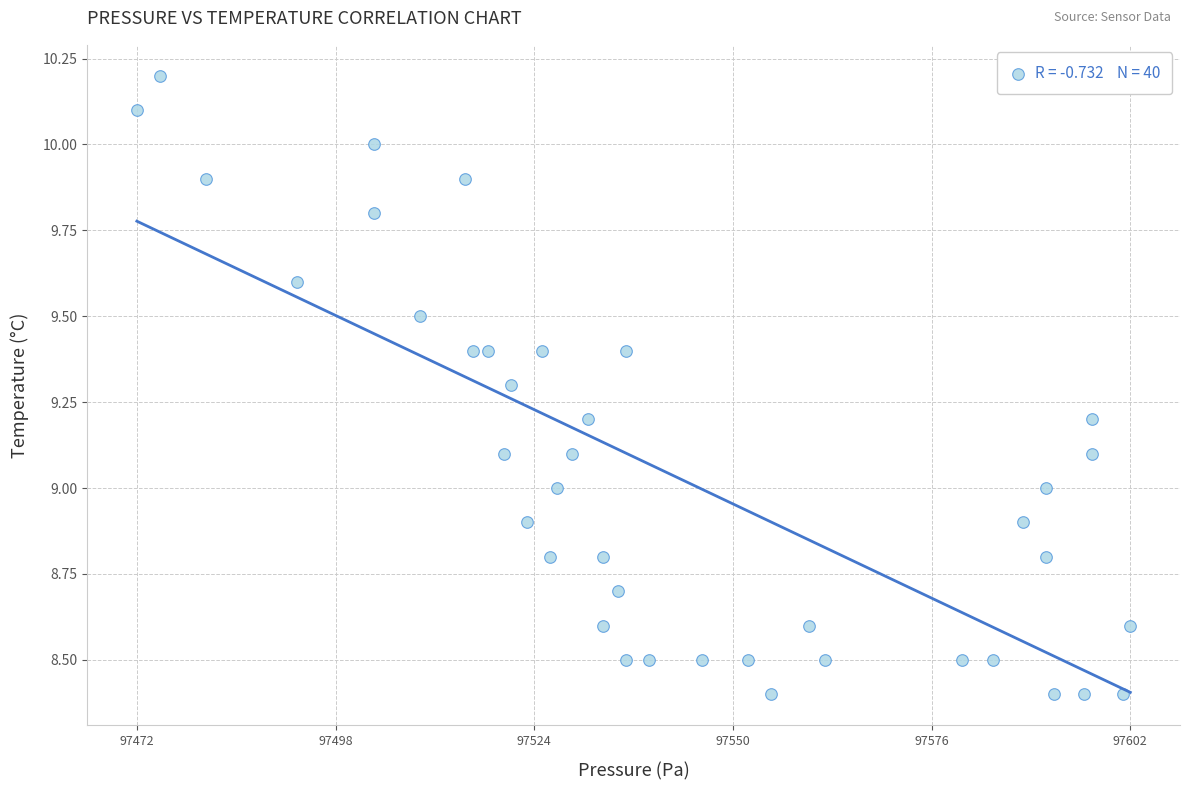

What is the range of X values (max minus min)?

130.0